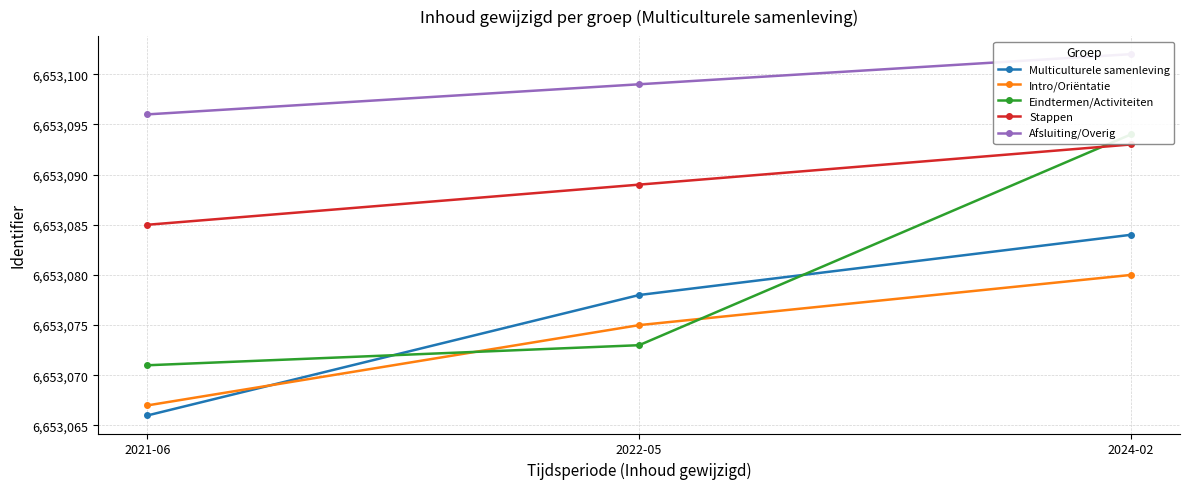

Is it true that Afsluiting/Overig equals 3158227 at 2022-05?

False